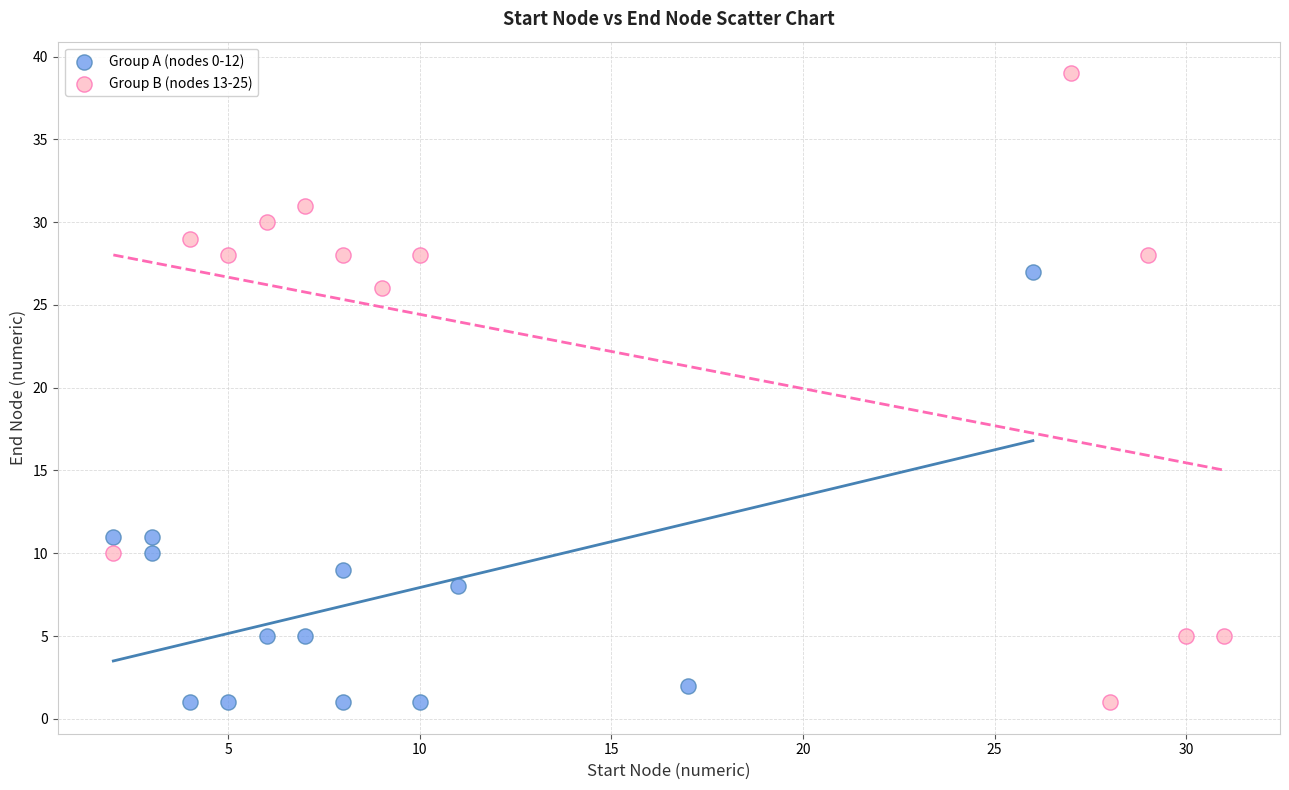

Which series reaches the maximum Y coordinate?

Group B (nodes 13-25)